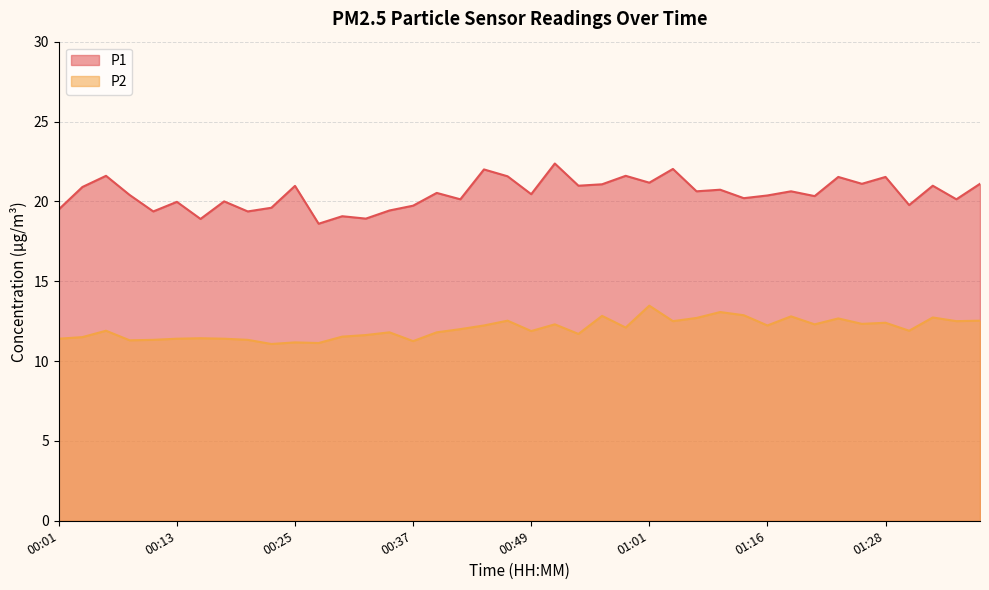

Does the chart display data point markers on the line(s)?

No